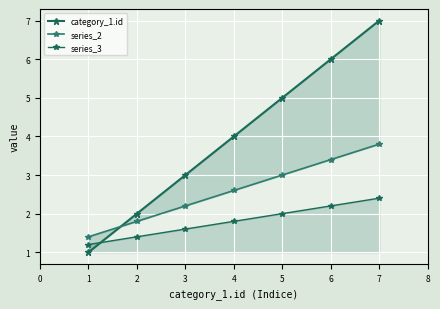

Reading left to right, list all the values displayed in this chart.

category_1.id: 1.0	2.0	3.0	4.0	5.0	6.0	7.0
series_2: 1.4	1.8	2.2	2.6	3.0	3.4	3.8
series_3: 1.2	1.4	1.6	1.8	2.0	2.2	2.4